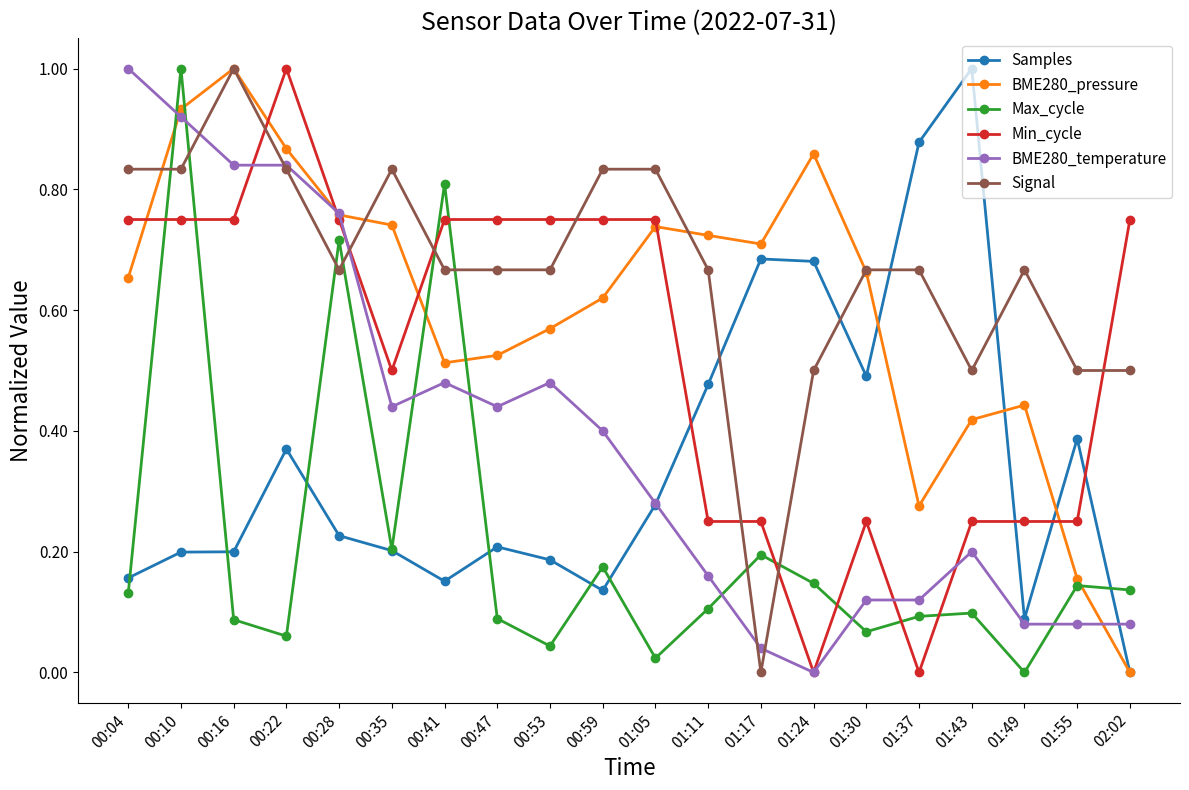

Which series has the largest total across all categories?

Signal